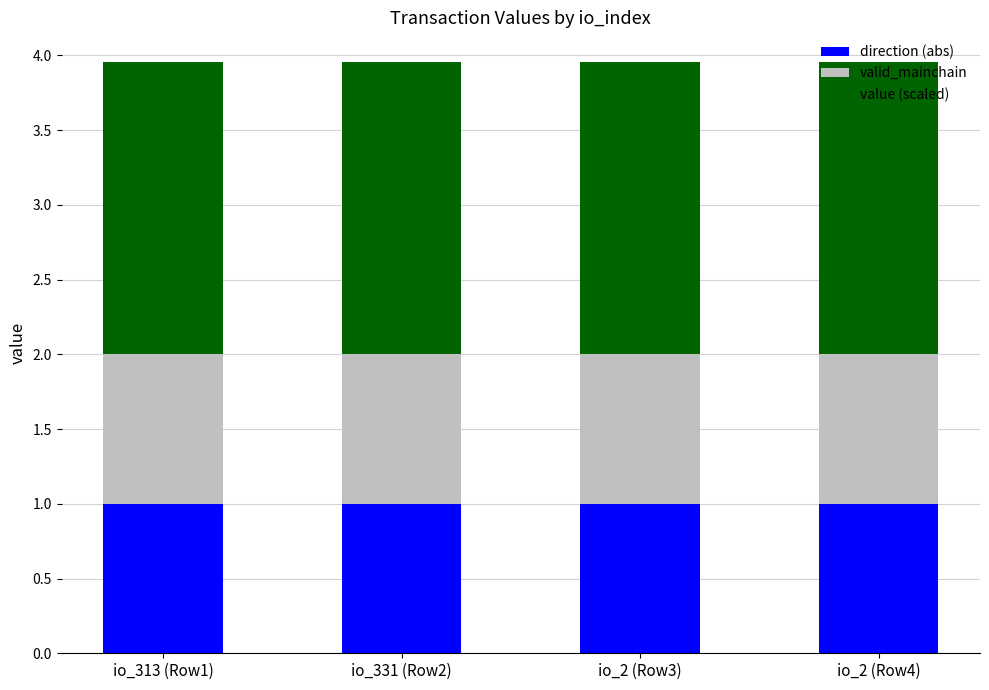

Is it true that direction (abs) equals 0.2 at io_2 (Row3)?

False